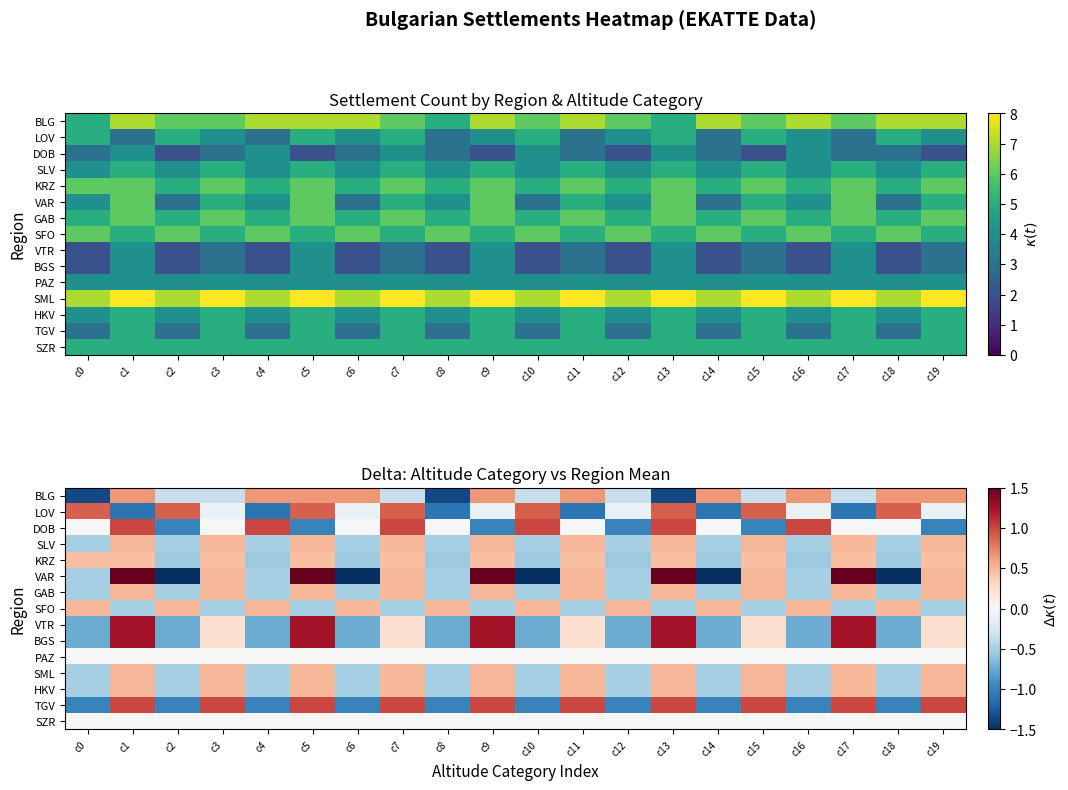

The value of TGV at c16 is -1.6. True or false?

False